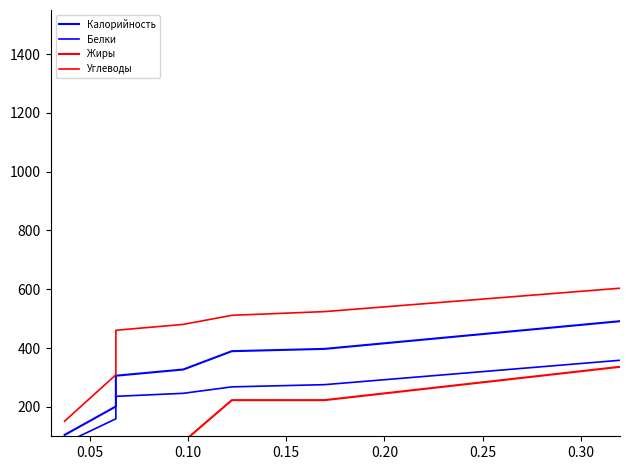

What is the label of the 3rd point from the left?

0.10